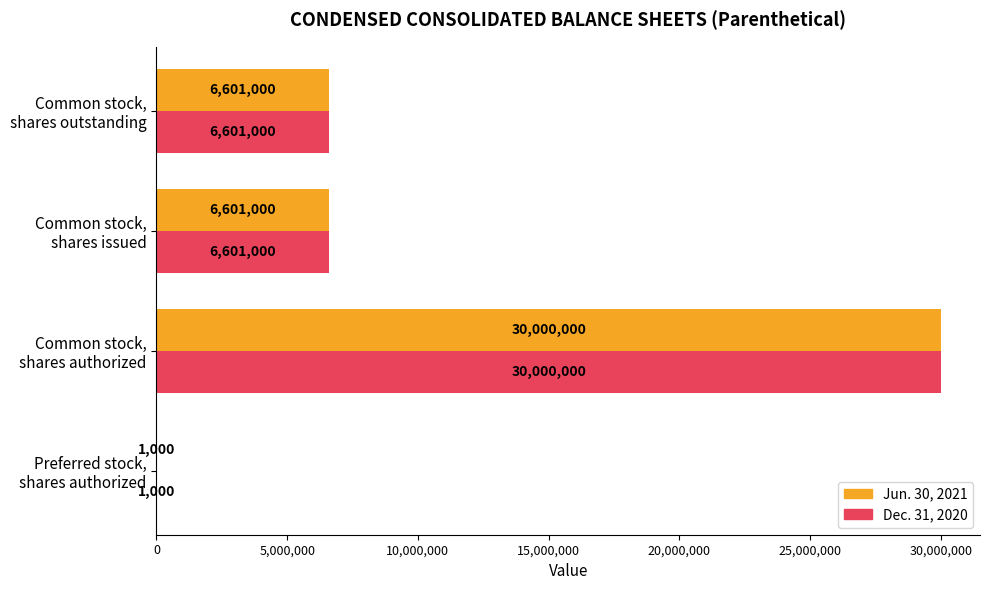

How many distinct data groups are displayed?

2